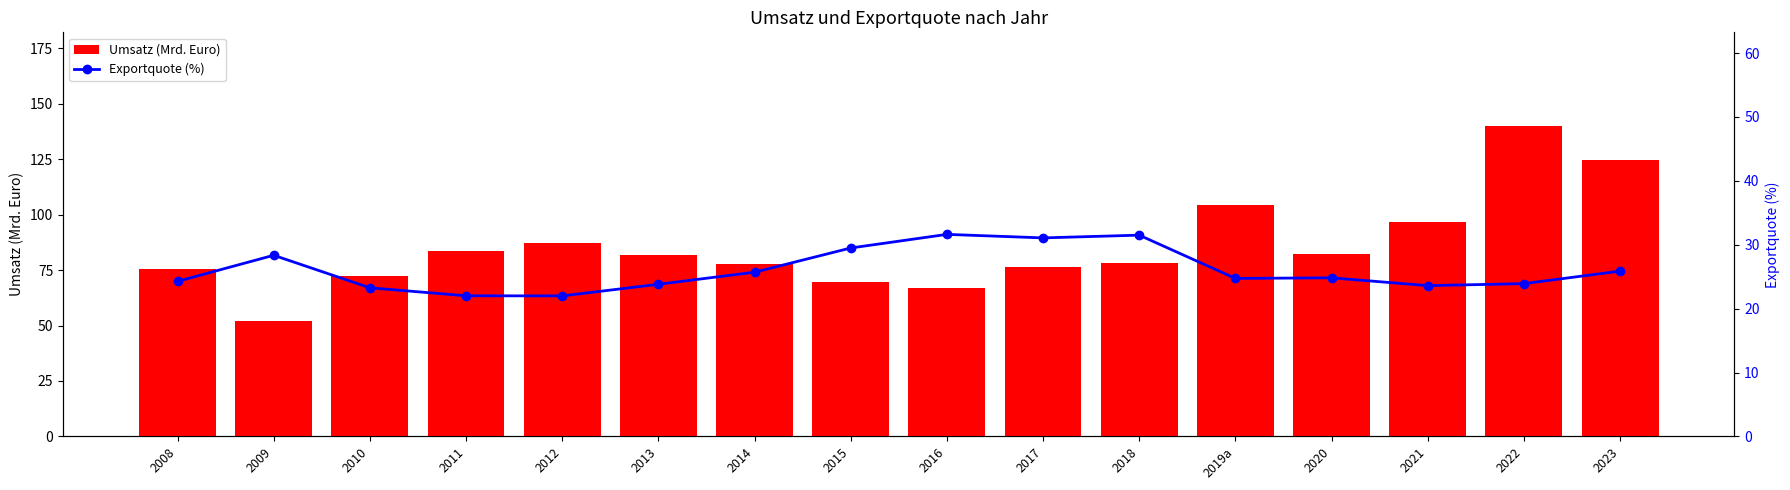

What is the sum of the Umsatz (Mrd. Euro) values at 2014 and 2010?

149.9